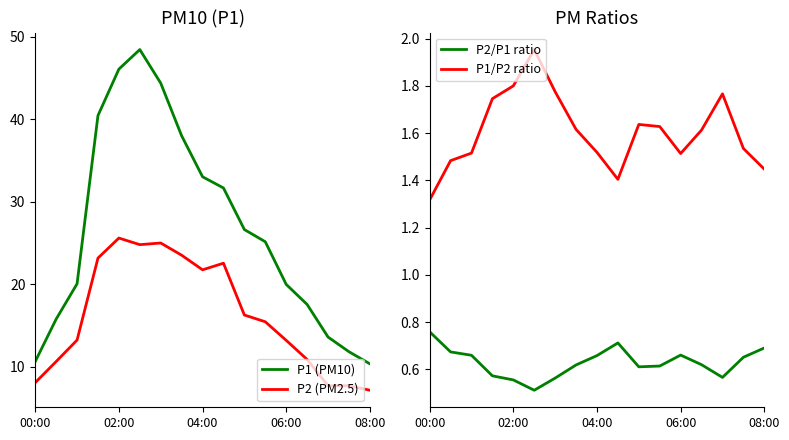

How many distinct data groups are displayed?

4